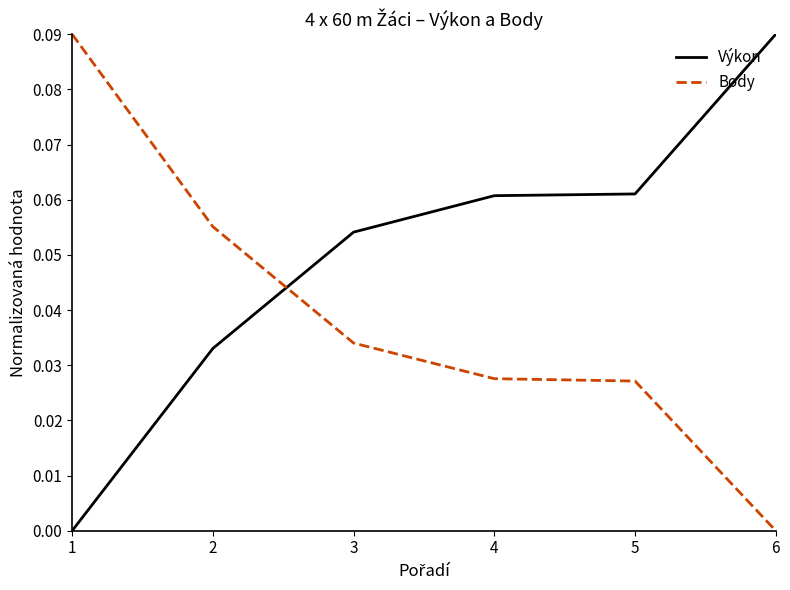

The value of Body at 4 is 0.0. True or false?

True